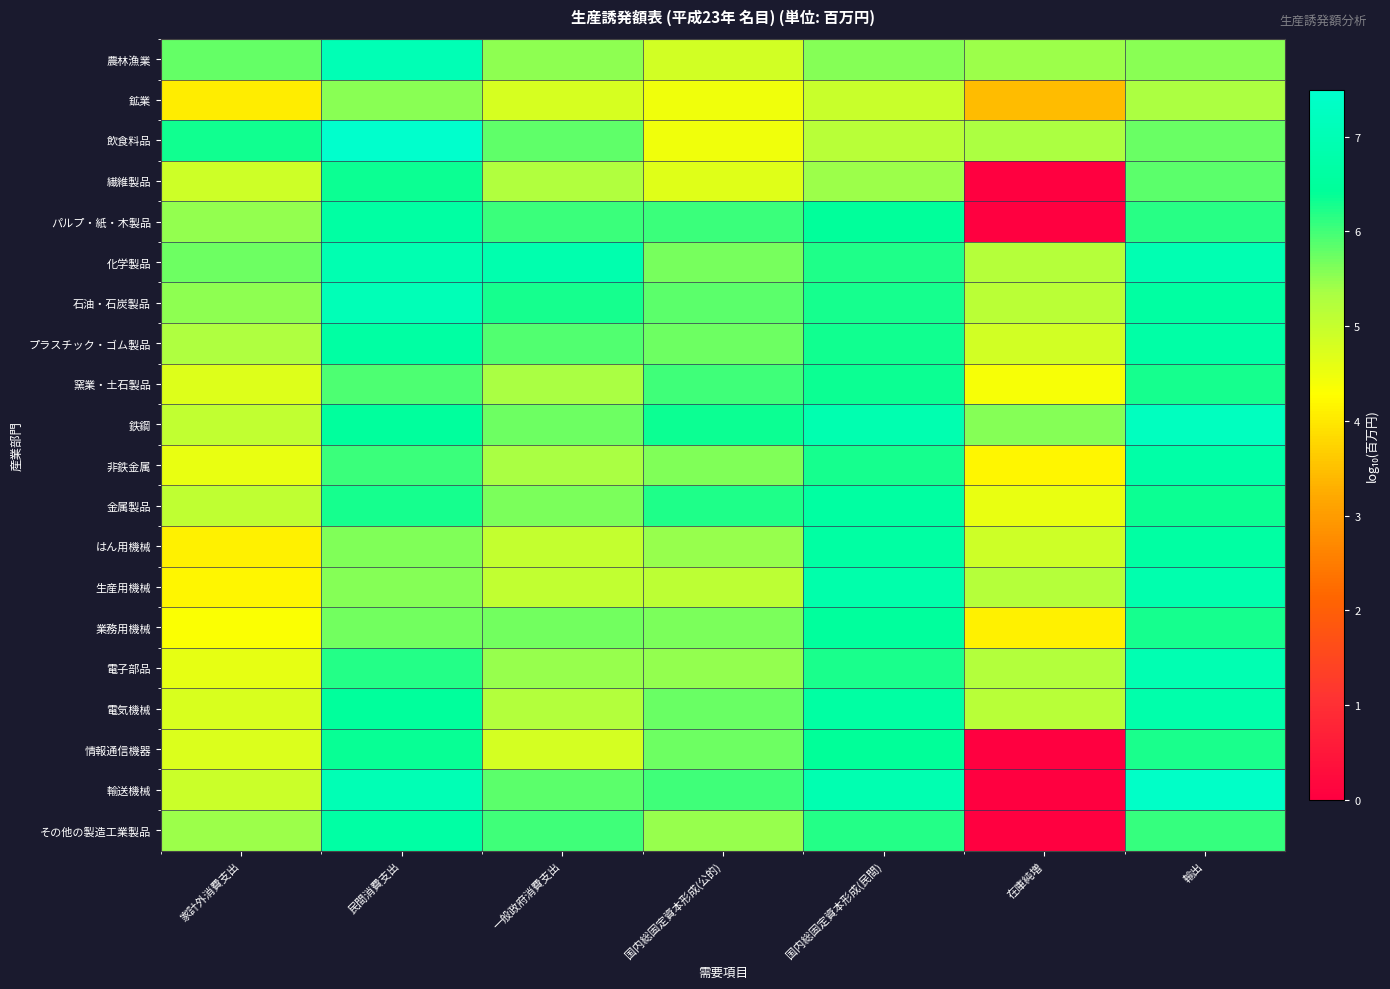

Reading left to right, what are all the values shown in this chart?

農林漁業: 家計外消費支出=5.8	民間消費支出=7.0	一般政府消費支出=5.5	国内総固定資本形成(公的)=4.8	国内総固定資本形成(民間)=5.6	在庫純増=5.4	輸出=5.5
鉱業: 家計外消費支出=4.1	民間消費支出=5.6	一般政府消費支出=4.8	国内総固定資本形成(公的)=4.5	国内総固定資本形成(民間)=5.0	在庫純増=3.4	輸出=5.3
飲食料品: 家計外消費支出=6.3	民間消費支出=7.5	一般政府消費支出=5.8	国内総固定資本形成(公的)=4.5	国内総固定資本形成(民間)=5.2	在庫純増=5.3	輸出=5.8
繊維製品: 家計外消費支出=4.9	民間消費支出=6.3	一般政府消費支出=5.3	国内総固定資本形成(公的)=4.7	国内総固定資本形成(民間)=5.4	在庫純増=0.0	輸出=5.8
パルプ・紙・木製品: 家計外消費支出=5.5	民間消費支出=6.6	一般政府消費支出=6.0	国内総固定資本形成(公的)=6.0	国内総固定資本形成(民間)=6.5	在庫純増=0.0	輸出=6.2
化学製品: 家計外消費支出=5.7	民間消費支出=6.9	一般政府消費支出=6.9	国内総固定資本形成(公的)=5.7	国内総固定資本形成(民間)=6.2	在庫純増=5.2	輸出=7.0
石油・石炭製品: 家計外消費支出=5.5	民間消費支出=7.0	一般政府消費支出=6.3	国内総固定資本形成(公的)=5.8	国内総固定資本形成(民間)=6.3	在庫純増=5.1	輸出=6.6
プラスチック・ゴム製品: 家計外消費支出=5.3	民間消費支出=6.6	一般政府消費支出=5.9	国内総固定資本形成(公的)=5.7	国内総固定資本形成(民間)=6.3	在庫純増=4.8	輸出=6.7
窯業・土石製品: 家計外消費支出=4.7	民間消費支出=5.9	一般政府消費支出=5.3	国内総固定資本形成(公的)=6.0	国内総固定資本形成(民間)=6.3	在庫純増=4.4	輸出=6.3
鉄鋼: 家計外消費支出=5.0	民間消費支出=6.5	一般政府消費支出=5.7	国内総固定資本形成(公的)=6.3	国内総固定資本形成(民間)=6.9	在庫純増=5.6	輸出=7.2
非鉄金属: 家計外消費支出=4.6	民間消費支出=6.1	一般政府消費支出=5.4	国内総固定資本形成(公的)=5.6	国内総固定資本形成(民間)=6.3	在庫純増=4.2	輸出=6.7
金属製品: 家計外消費支出=5.1	民間消費支出=6.3	一般政府消費支出=5.7	国内総固定資本形成(公的)=6.2	国内総固定資本形成(民間)=6.6	在庫純増=4.5	輸出=6.3
はん用機械: 家計外消費支出=4.1	民間消費支出=5.6	一般政府消費支出=5.0	国内総固定資本形成(公的)=5.5	国内総固定資本形成(民間)=6.6	在庫純増=4.9	輸出=6.6
生産用機械: 家計外消費支出=4.2	民間消費支出=5.6	一般政府消費支出=5.0	国内総固定資本形成(公的)=5.1	国内総固定資本形成(民間)=6.8	在庫純増=5.2	輸出=6.9
業務用機械: 家計外消費支出=4.3	民間消費支出=5.7	一般政府消費支出=5.7	国内総固定資本形成(公的)=5.6	国内総固定資本形成(民間)=6.5	在庫純増=4.1	輸出=6.3
電子部品: 家計外消費支出=4.6	民間消費支出=6.2	一般政府消費支出=5.5	国内総固定資本形成(公的)=5.5	国内総固定資本形成(民間)=6.3	在庫純増=5.2	輸出=7.0
電気機械: 家計外消費支出=4.8	民間消費支出=6.5	一般政府消費支出=5.2	国内総固定資本形成(公的)=5.8	国内総固定資本形成(民間)=6.6	在庫純増=5.2	輸出=6.8
情報通信機器: 家計外消費支出=4.7	民間消費支出=6.4	一般政府消費支出=4.8	国内総固定資本形成(公的)=5.7	国内総固定資本形成(民間)=6.4	在庫純増=0.0	輸出=6.3
輸送機械: 家計外消費支出=4.9	民間消費支出=7.0	一般政府消費支出=5.8	国内総固定資本形成(公的)=6.0	国内総固定資本形成(民間)=6.9	在庫純増=0.0	輸出=7.4
その他の製造工業製品: 家計外消費支出=5.4	民間消費支出=6.6	一般政府消費支出=6.0	国内総固定資本形成(公的)=5.5	国内総固定資本形成(民間)=6.2	在庫純増=0.0	輸出=6.1